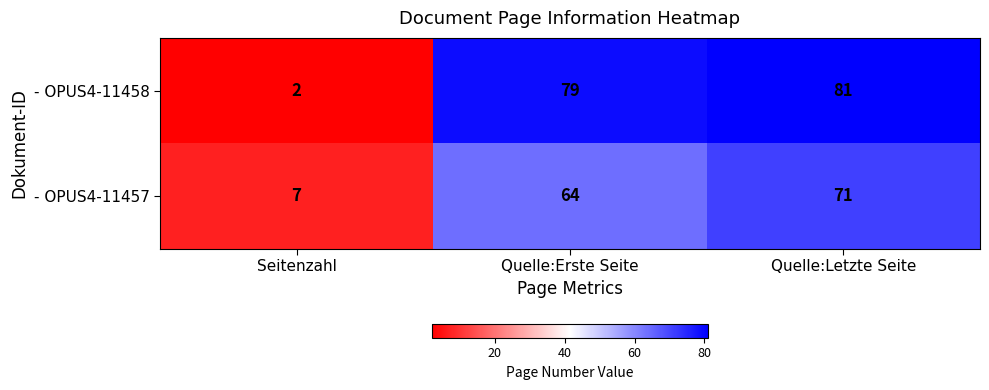

List the series in order of their overall mean, lowest first.

- OPUS4-11457, - OPUS4-11458